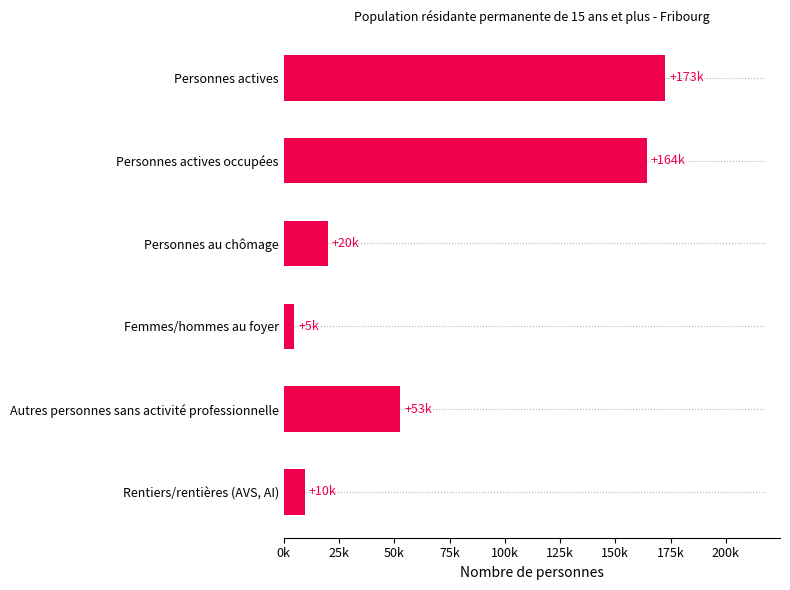

How many values are below 52771?

3